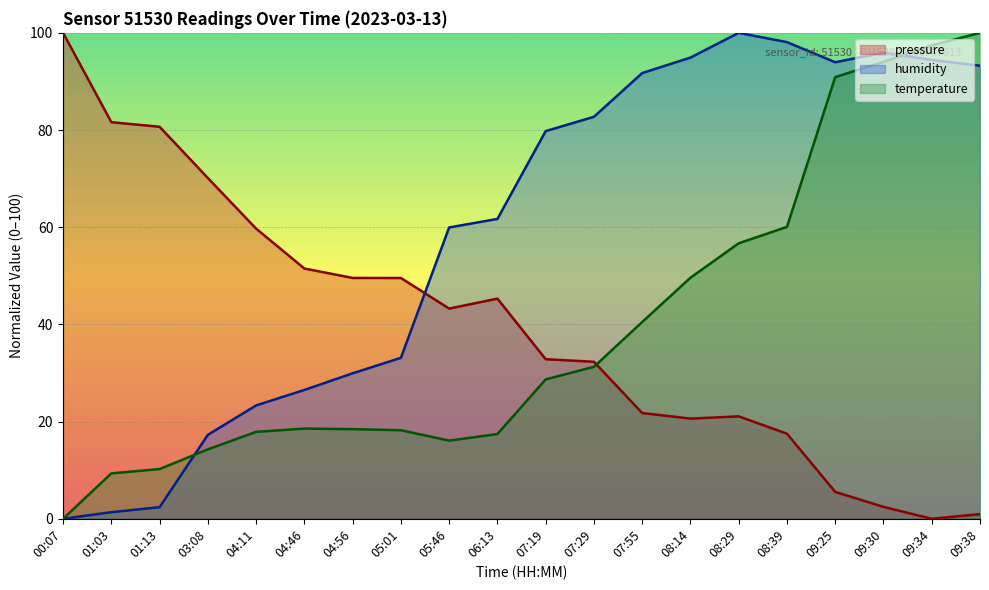

How many series are shown in this chart?

3